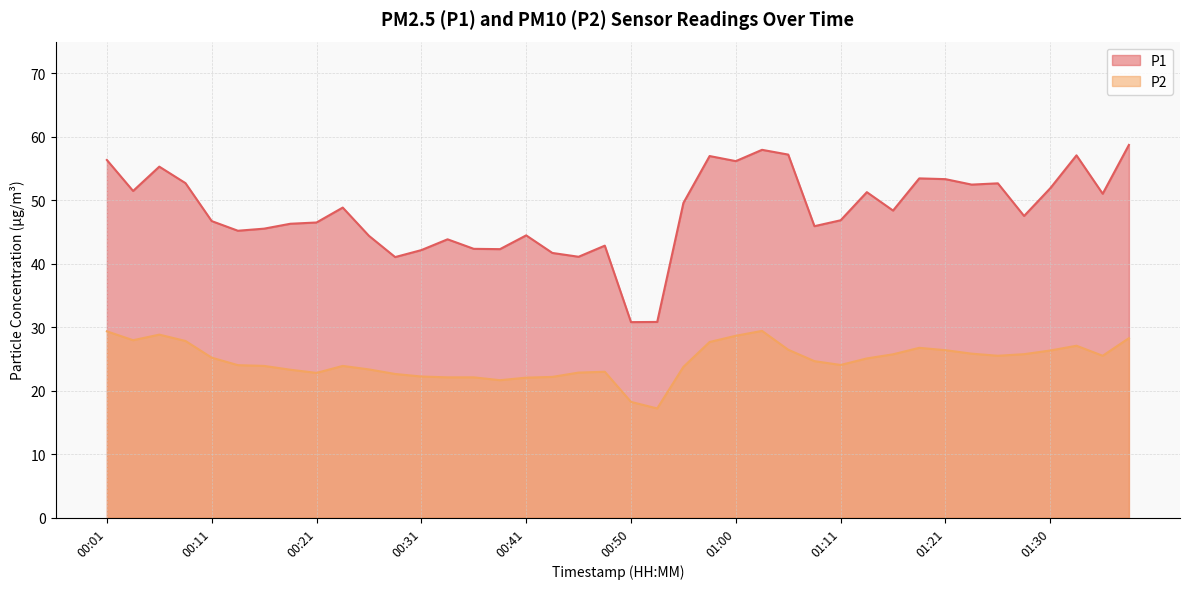

The value of P1 at 00:13 is 80.6. True or false?

False